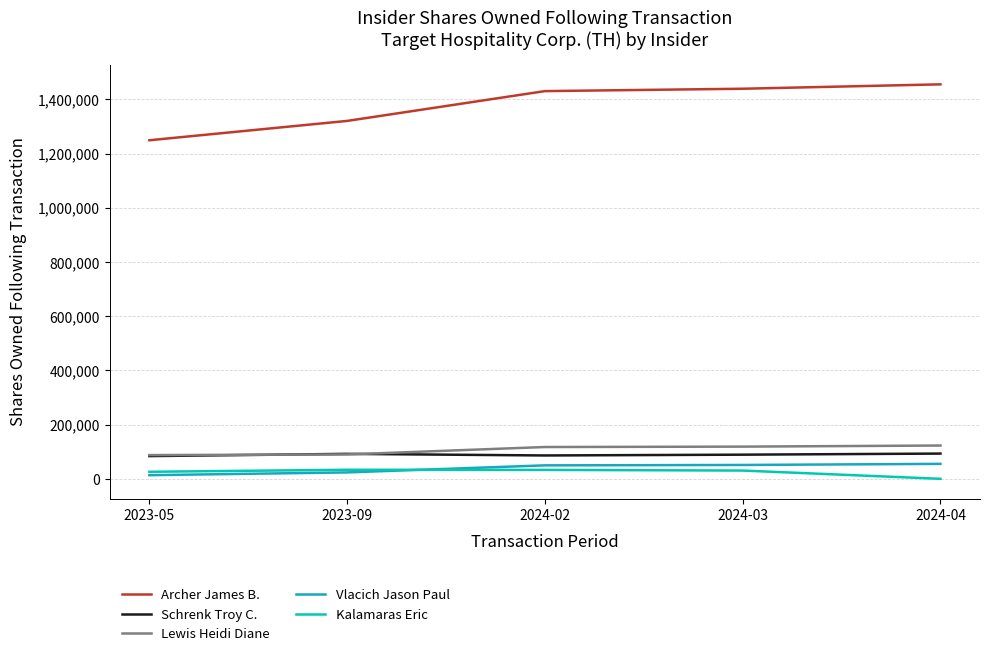

Which series has the widest spread of values?

Archer James B.